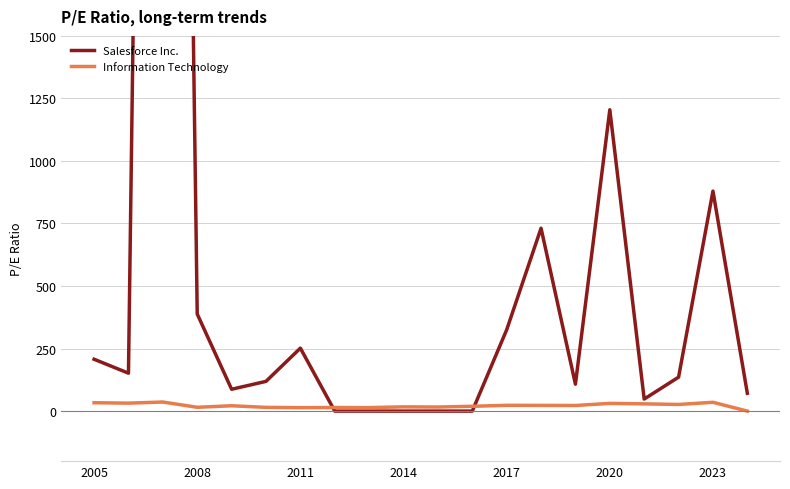

What is the maximum value for Information Technology?

36.3